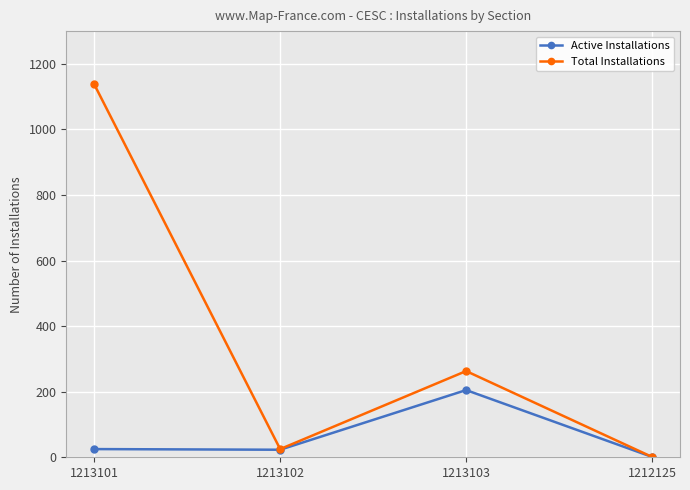

What is the approximate value of Active Installations at 1213101, to the nearest 5?

25